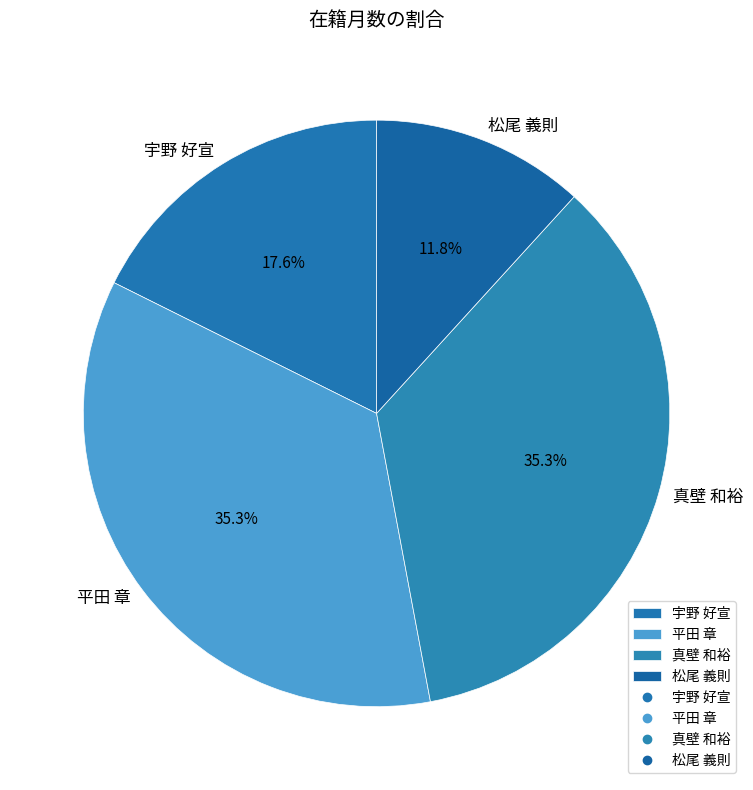

To the nearest percent, what percentage of the pie is 宇野 好宣?

18%